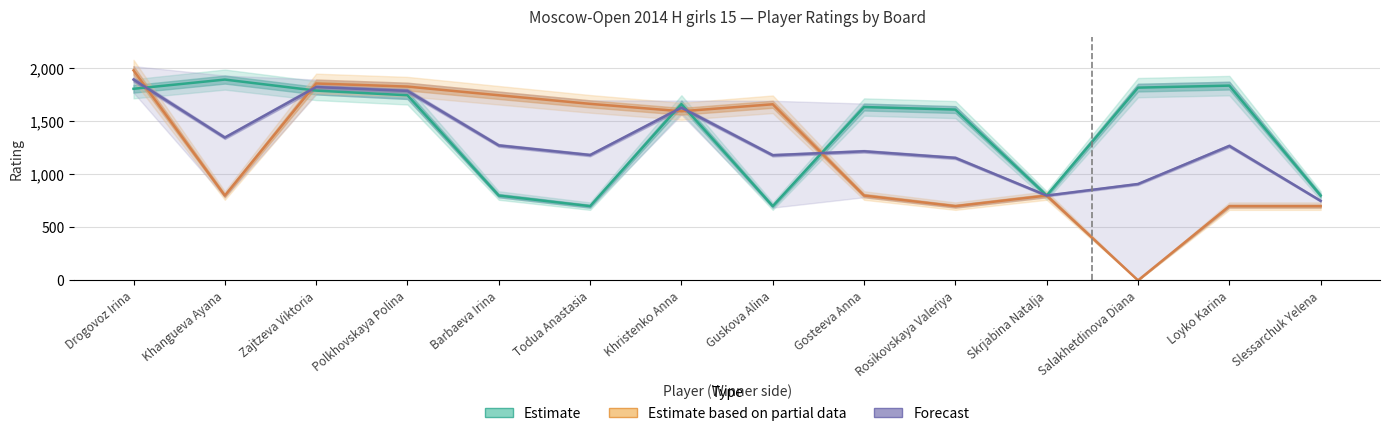

Where is Estimate based on partial data nearest to the value 990?

Khangueva Ayana